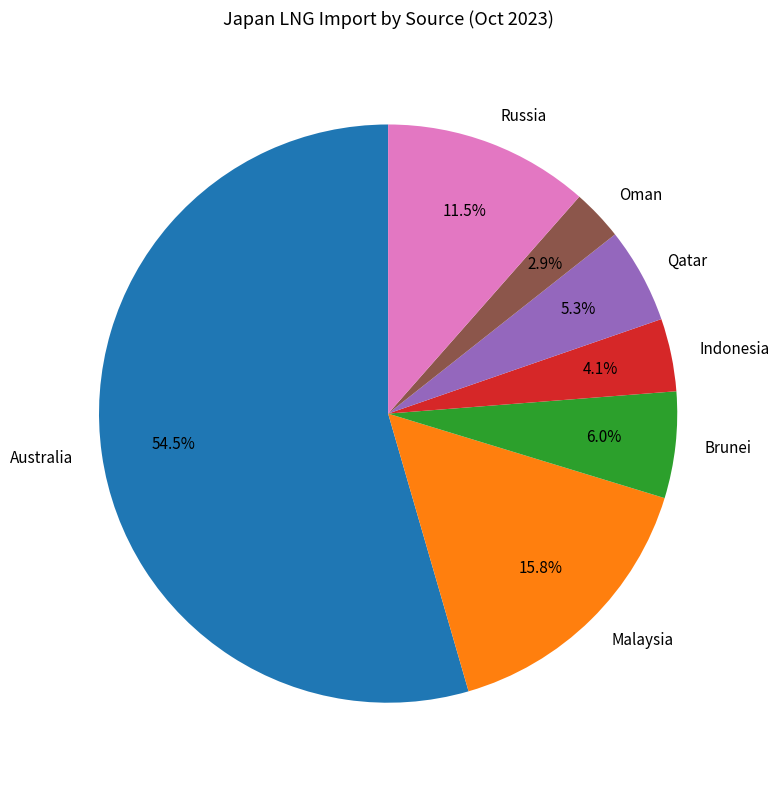

Count the number of slices in the pie.

7